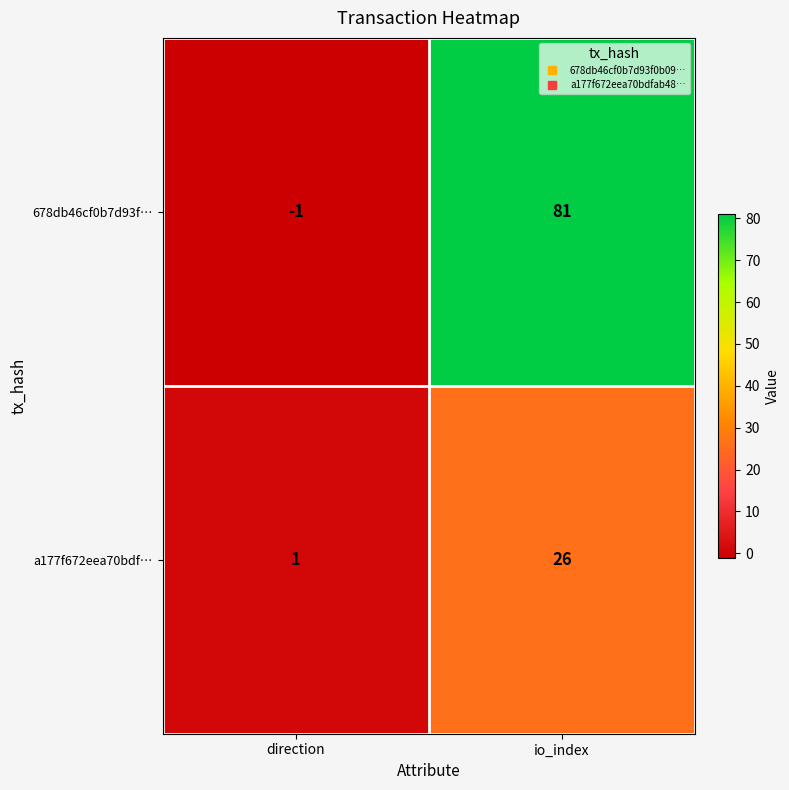

Reading right to left, transcribe all the data shown in this chart.

678db46cf0b7d93f…: io_index=81	direction=-1
a177f672eea70bdf…: io_index=26	direction=1